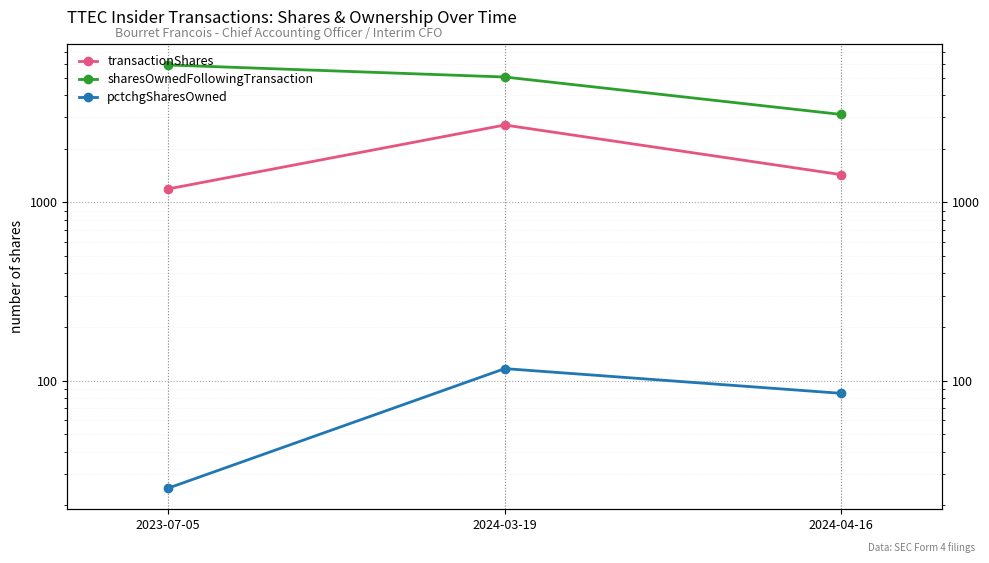

What is the label of the 3rd point from the right?

2023-07-05